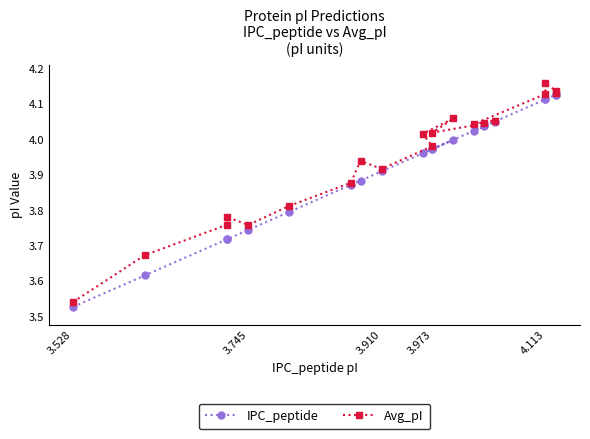

Reading left to right, list all the values displayed in this chart.

IPC_peptide: 3.5	3.6	3.7	3.7	3.7	3.8	3.9	3.9	3.9	4.0	4.0	4.0	4.0	4.0	4.0	4.0	4.1	4.1	4.1	4.1
Avg_pI: 3.5	3.7	3.8	3.8	3.8	3.8	3.9	3.9	3.9	4.0	4.0	4.1	4.0	4.0	4.1	4.0	4.1	4.2	4.1	4.1